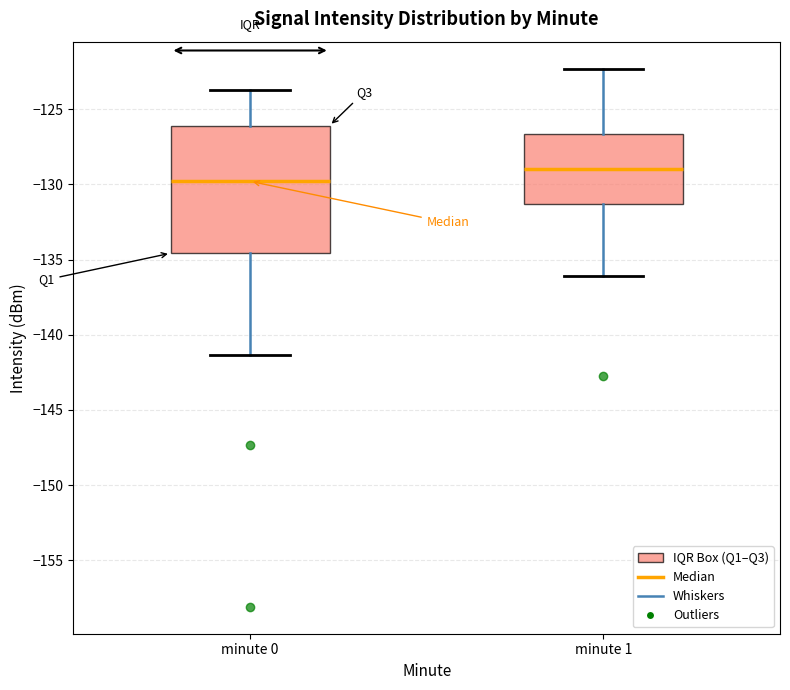

Which box's median line is the lowest?

minute 0